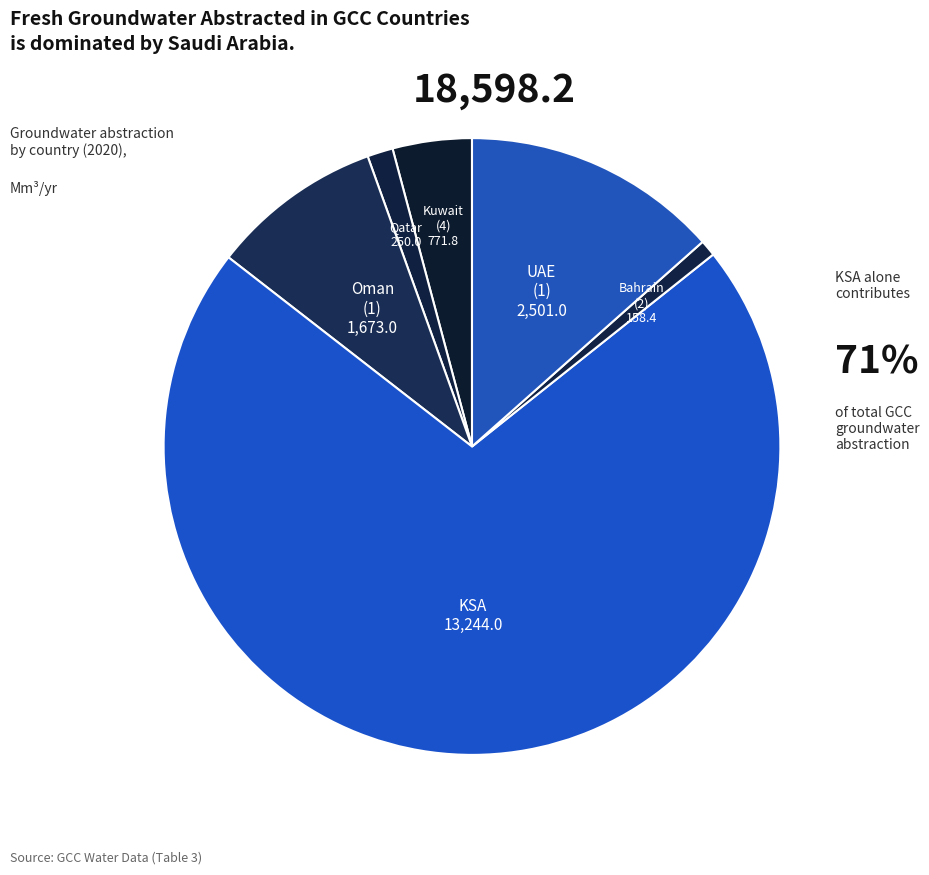

True or false: Qatar accounts for 14% of the total.

False